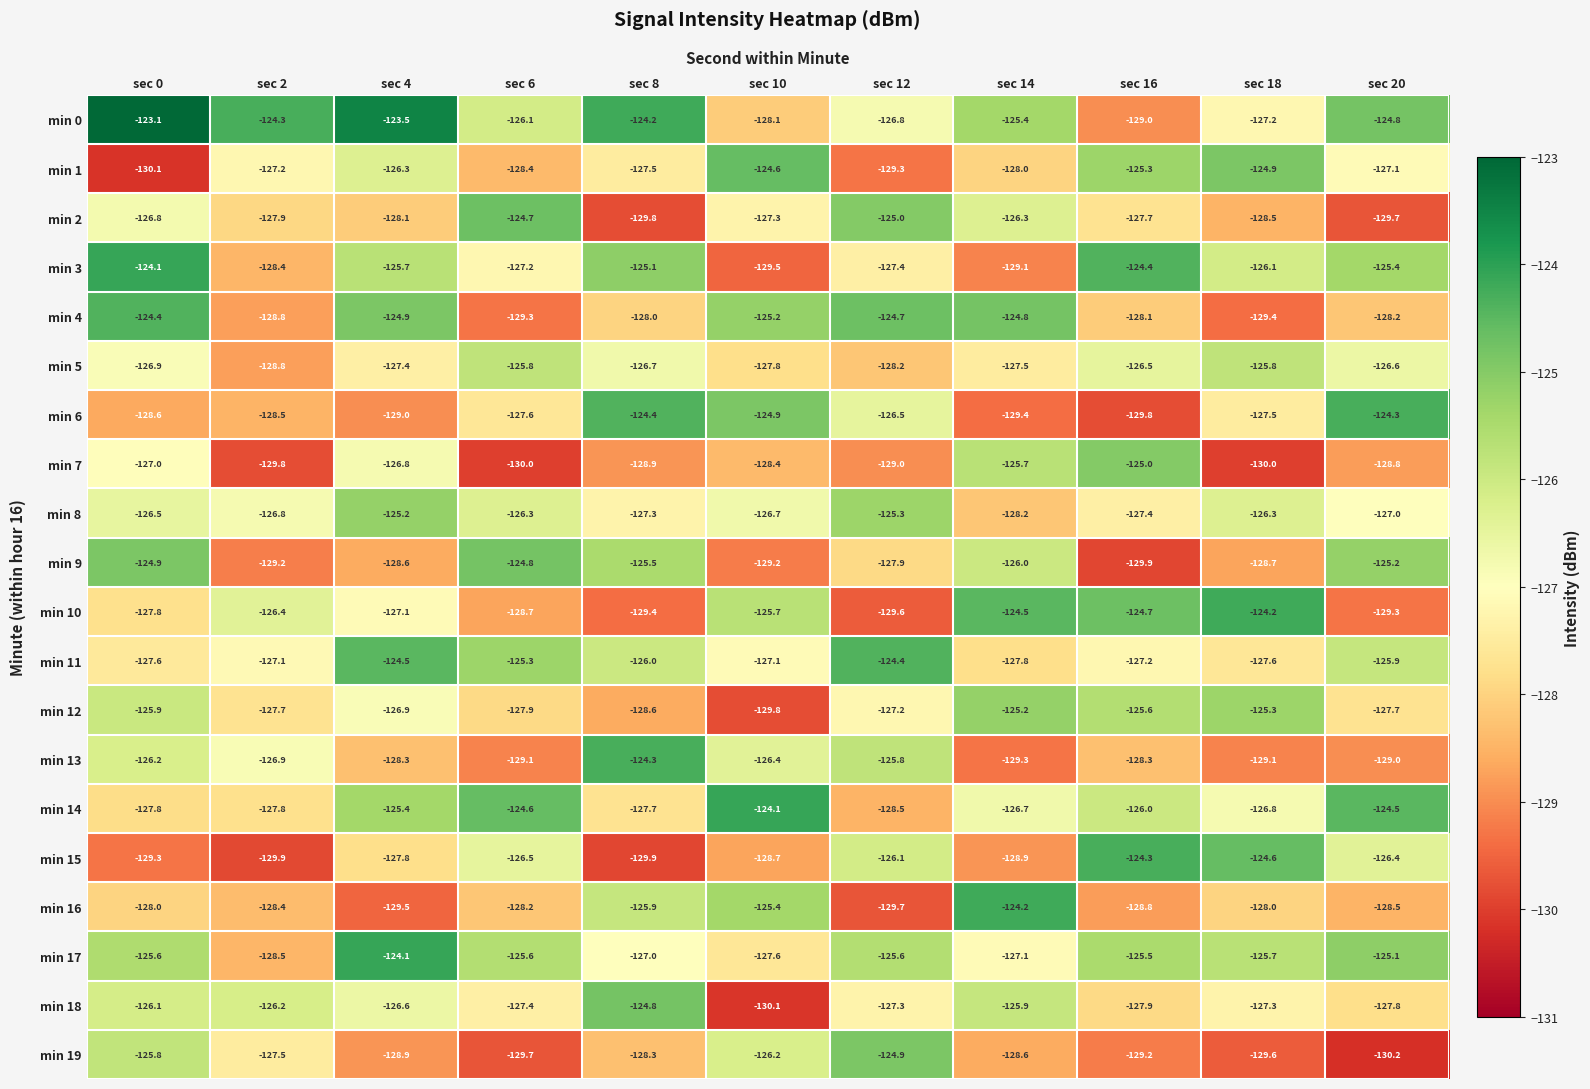

Which series changed the most between sec 4 and sec 8?

min 6